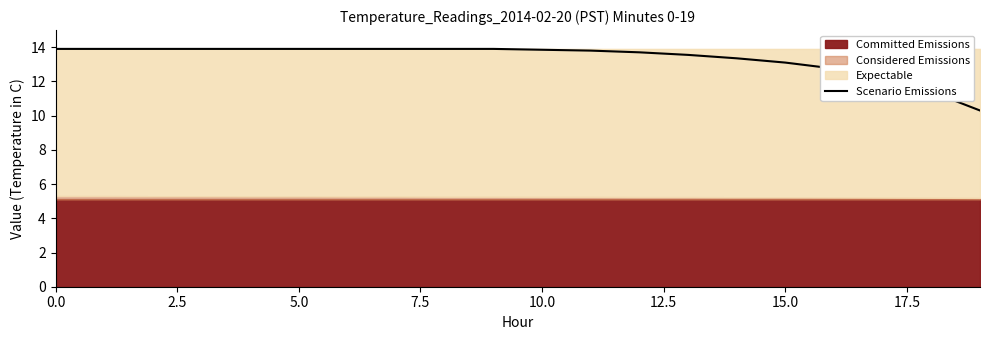

What position from the left is 13?

14